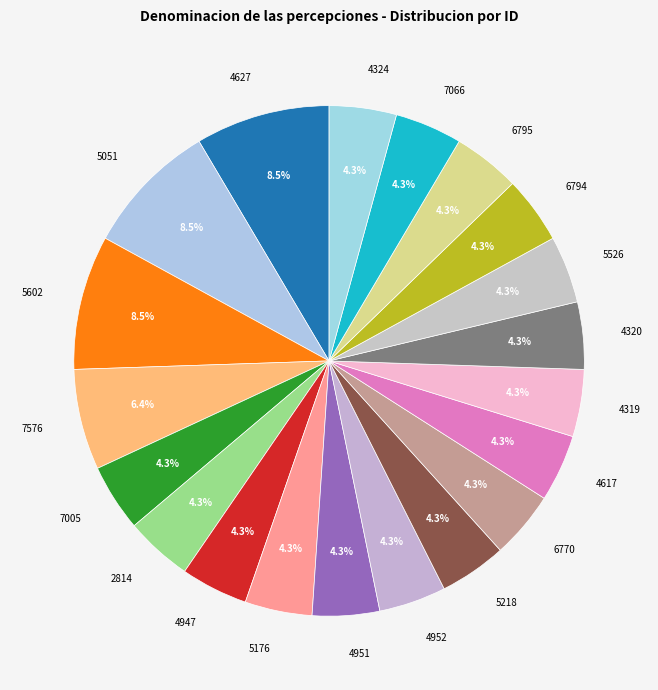

To the nearest percent, what is the average slice percentage?

5%